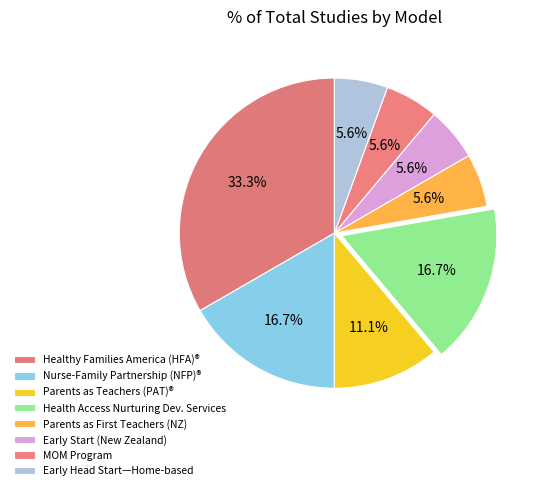

To the nearest percent, what is the difference between the largest and smallest slice percentages?

28%